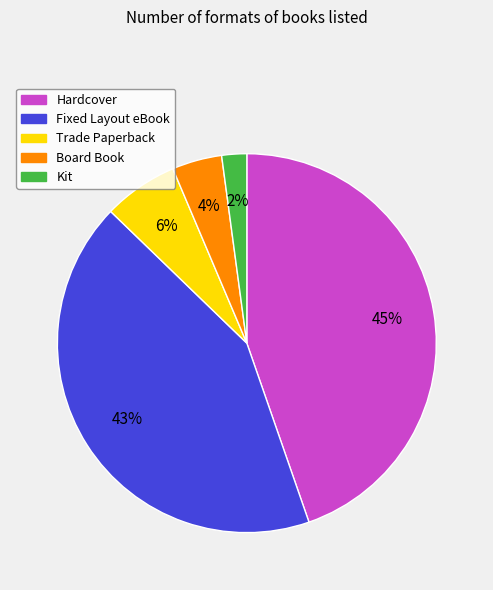

How many slices are in this pie chart?

5